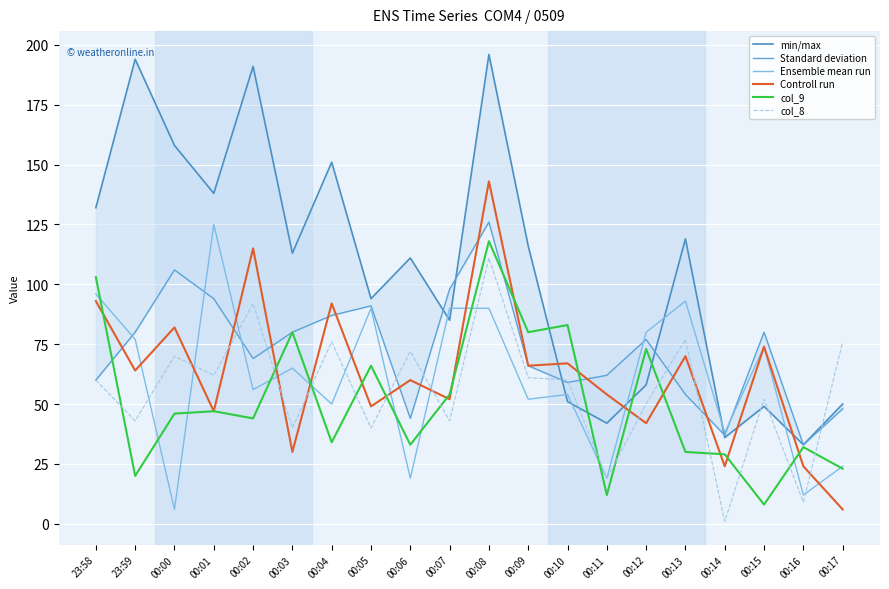

What is the value of the Ensemble mean run point at the 19th from the left?

12